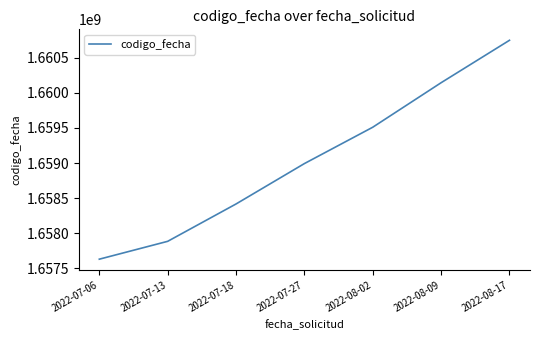

What is the change in value from 2022-07-18 to 2022-07-27?

+575038